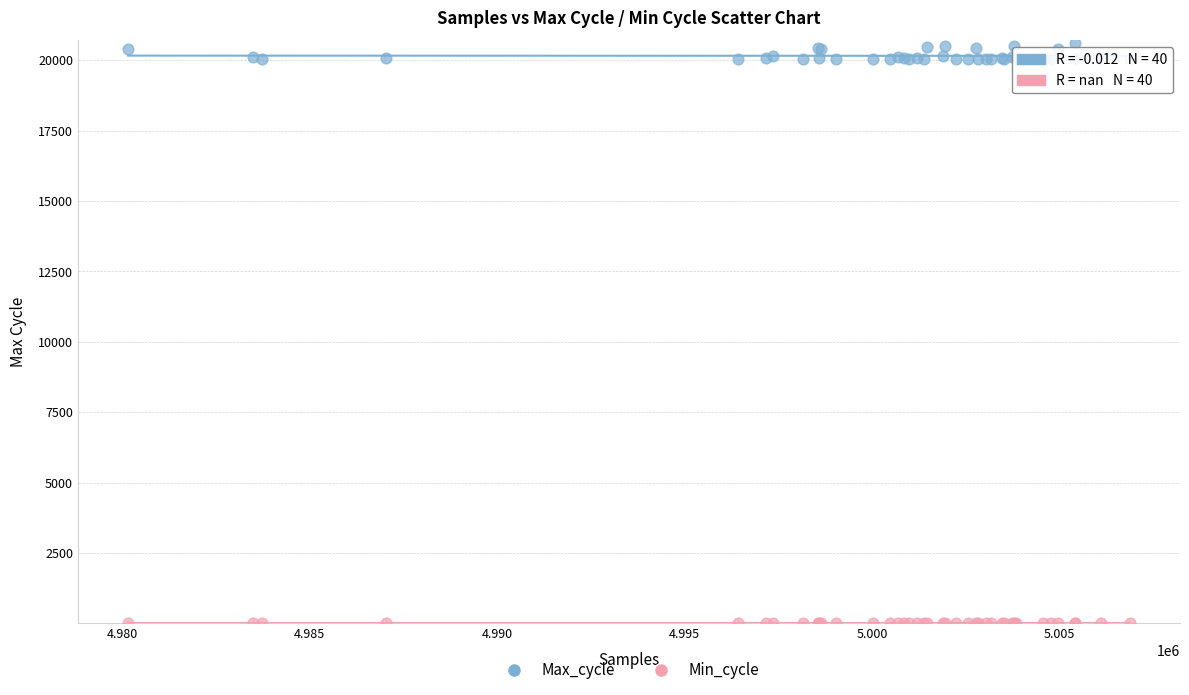

Which series reaches the minimum Y coordinate?

Min_cycle